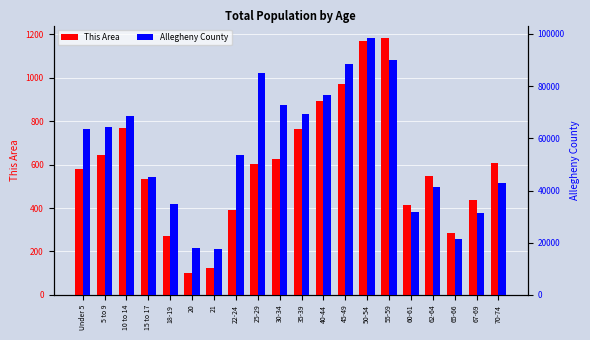

Which series changed the most between Under 5 and 67-69?

Allegheny County